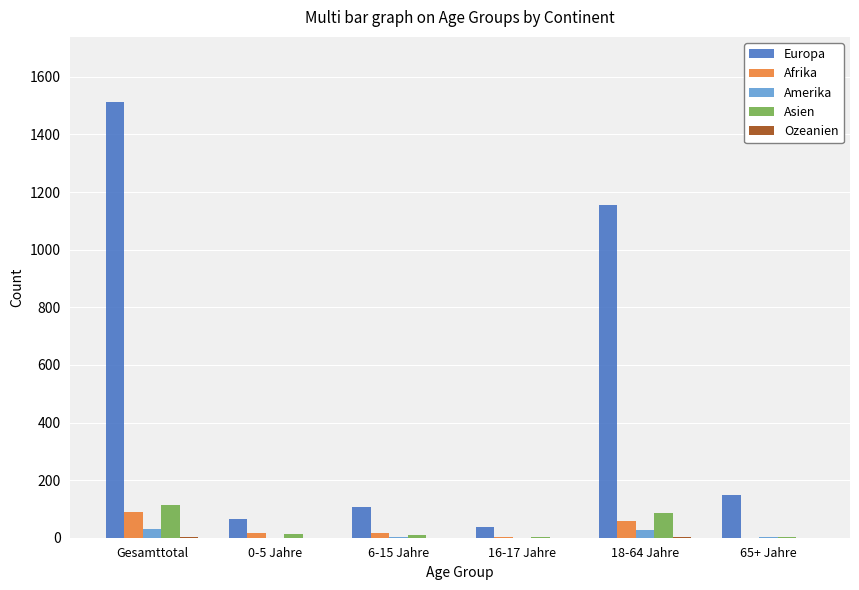

Which series has the largest total across all categories?

Europa